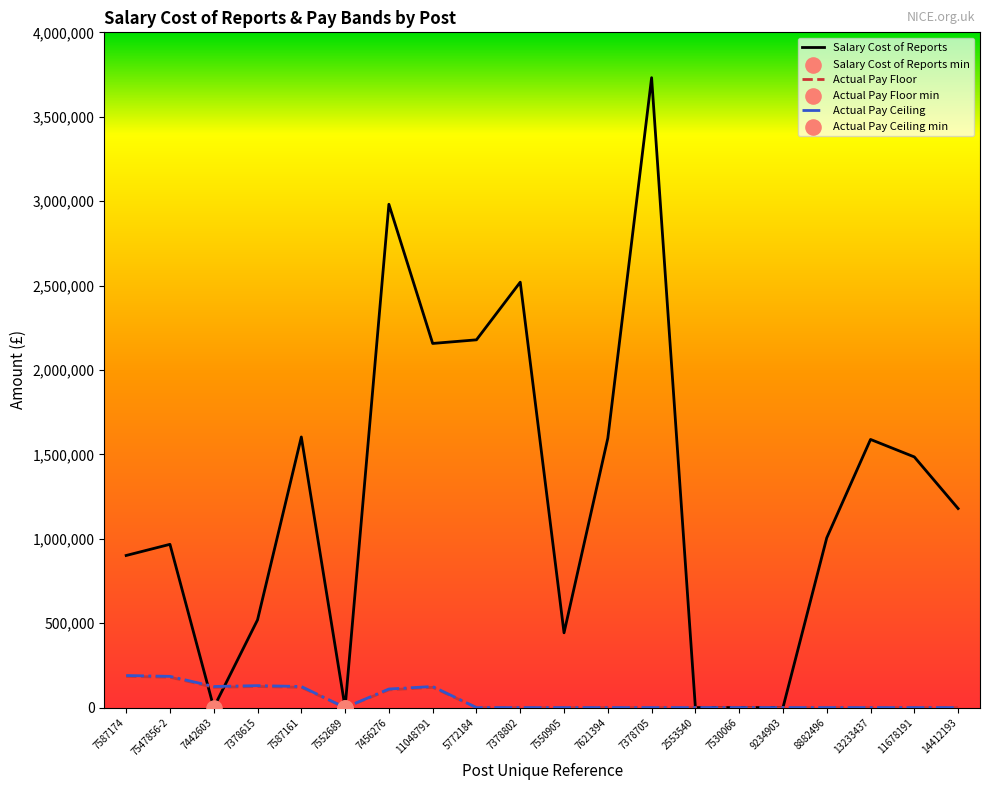

Is the value of Salary Cost of Reports at 7547856-2 greater than the value of Actual Pay Ceiling at 9234903?

Yes